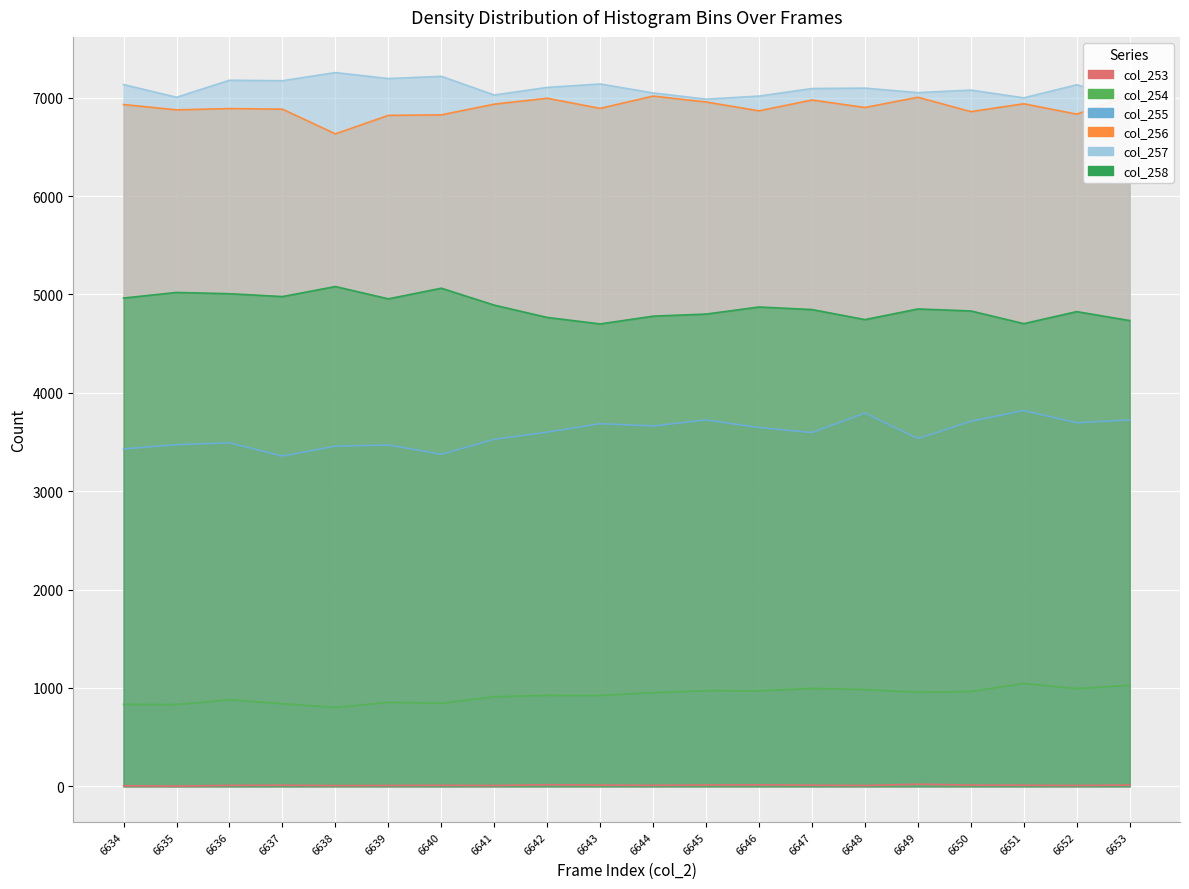

How many distinct data groups are displayed?

6